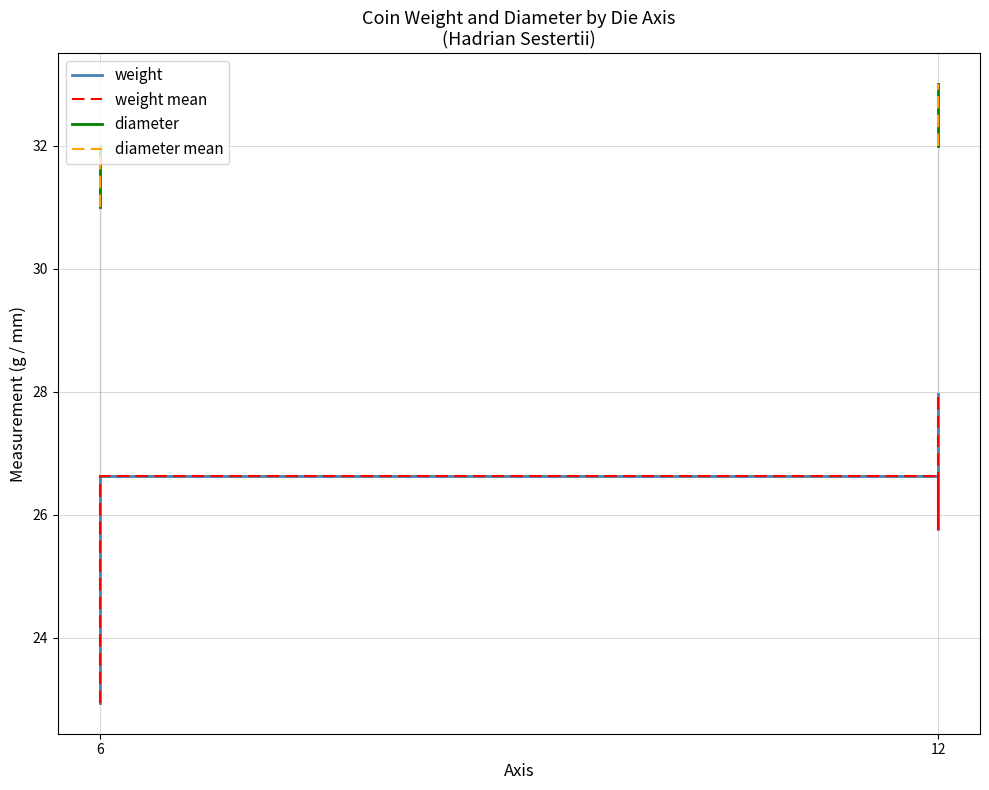

The diameter mean series shows 8.2 at 12. True or false?

False